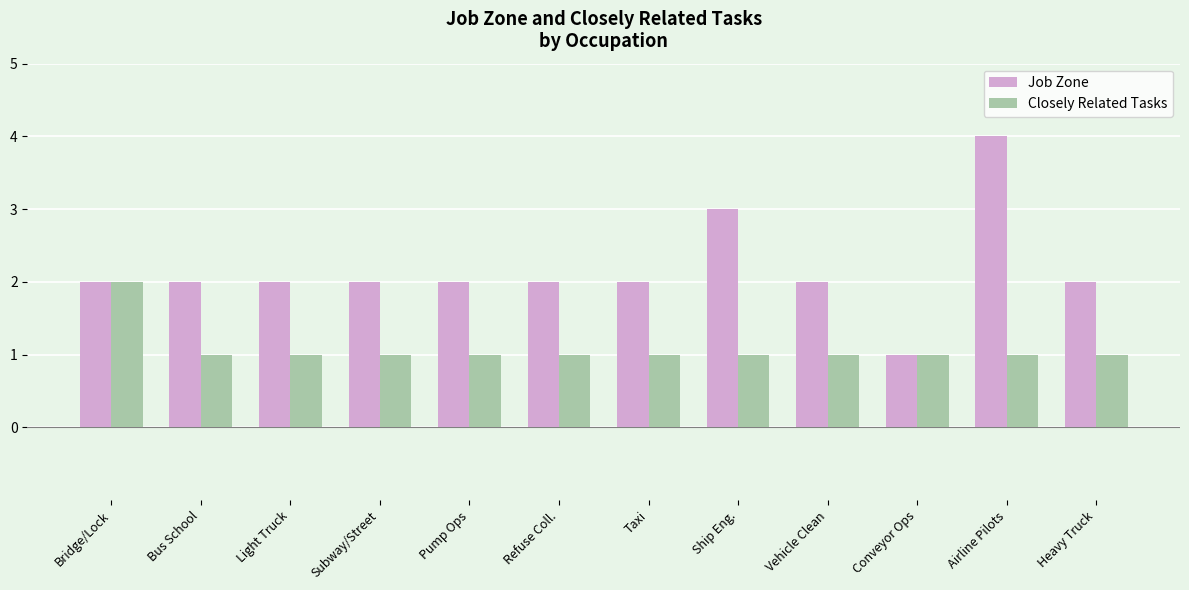

What position from the right is Pump Ops?

8